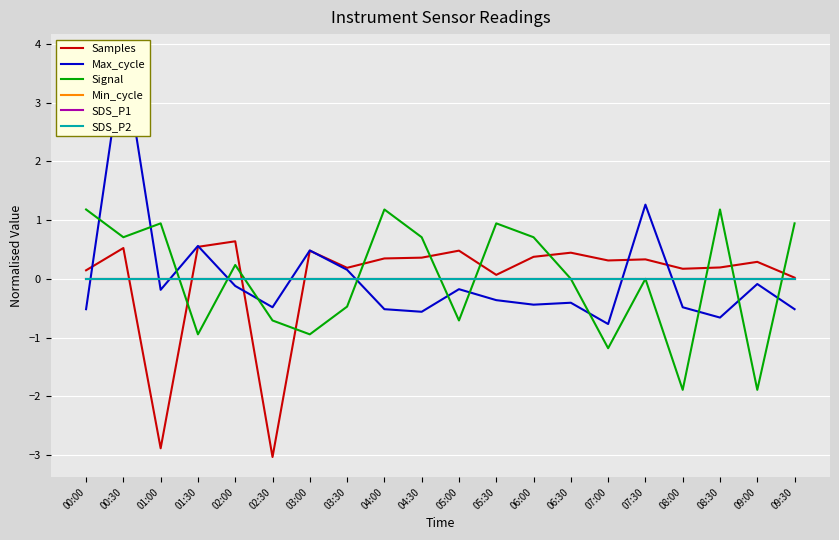

How many distinct data groups are displayed?

6